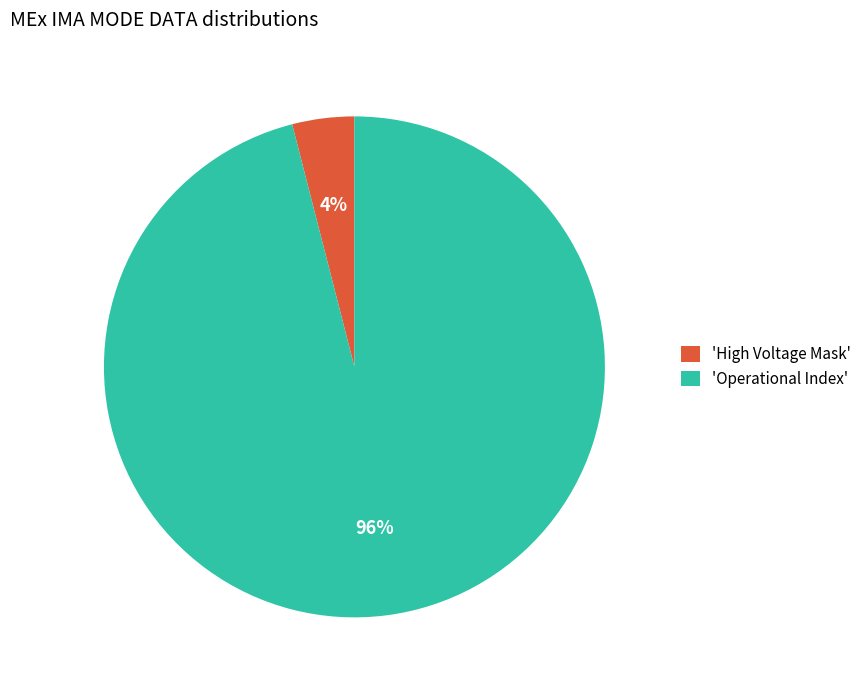

Rank the categories by value from highest to lowest.

'Operational Index', 'High Voltage Mask'